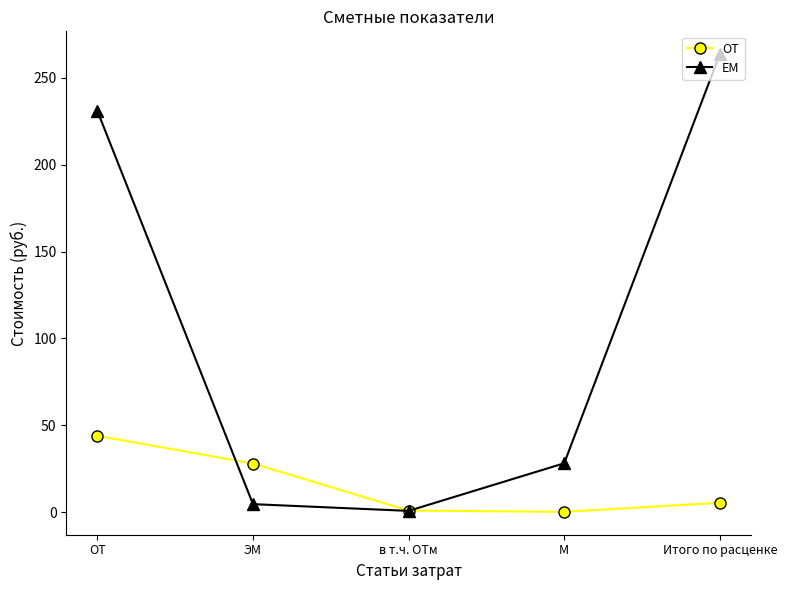

Which series has the widest spread of values?

EM